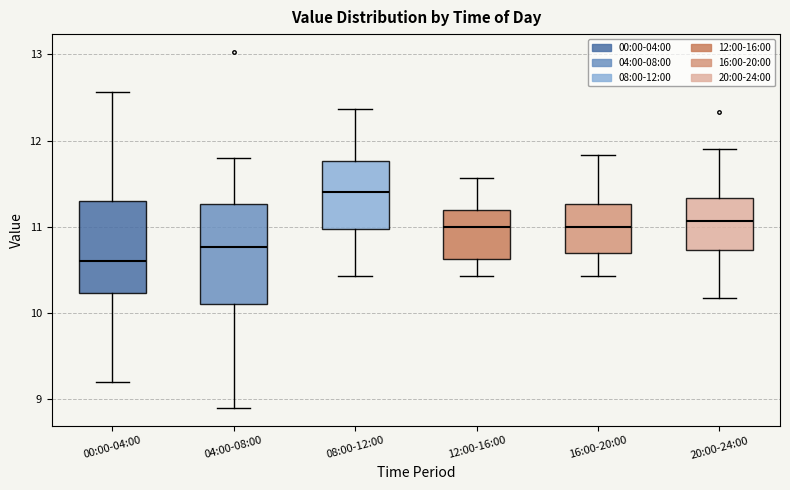

Reading left to right, transcribe this box plot: for each box, give where its median line is, the range the box spans, and where its two whiskers end, as read against the y-axis. The values are not printed on the chart, so give them approximately, as read against the axis.

00:00-04:00: median 10.6, box 10.2 to 11.3, whiskers 9.2 to 12.6
04:00-08:00: median 10.8, box 10.1 to 11.3, whiskers 8.9 to 11.8
08:00-12:00: median 11.4, box 11.0 to 11.8, whiskers 10.4 to 12.4
12:00-16:00: median 11.0, box 10.6 to 11.2, whiskers 10.4 to 11.6
16:00-20:00: median 11.0, box 10.7 to 11.3, whiskers 10.4 to 11.8
20:00-24:00: median 11.1, box 10.7 to 11.3, whiskers 10.2 to 11.9